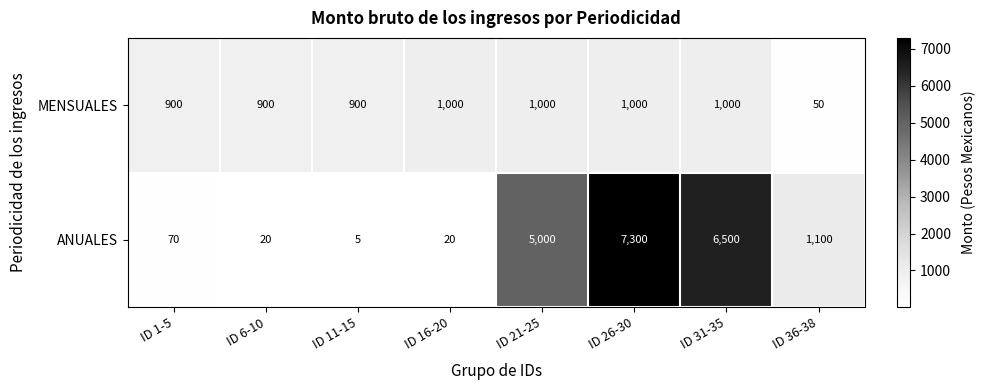

Reading left to right, extract all data points from this chart.

MENSUALES: 900	900	900	1000	1000	1000	1000	50
ANUALES: 70	20	5	20	5000	7300	6500	1100